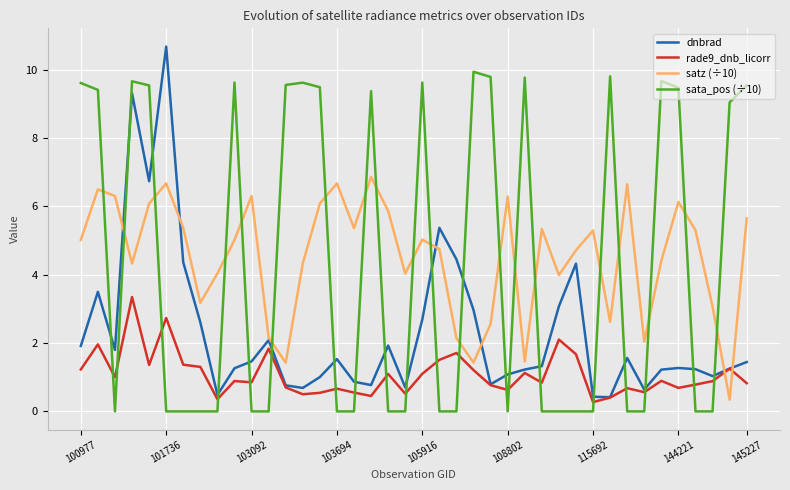

True or false: sata_pos (÷10) and satz (÷10) intersect in this chart.

True